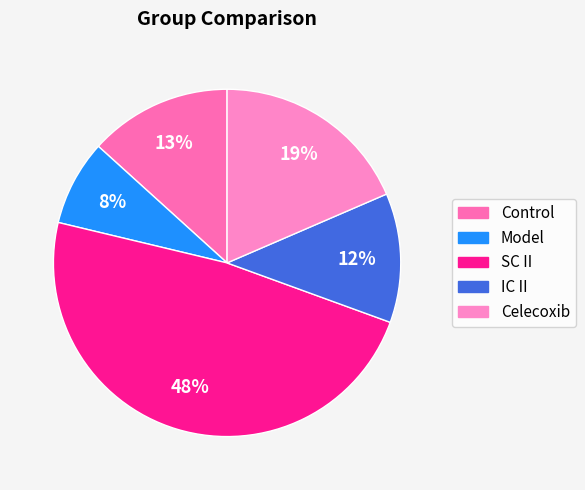

True or false: SC II accounts for 40% of the total.

False